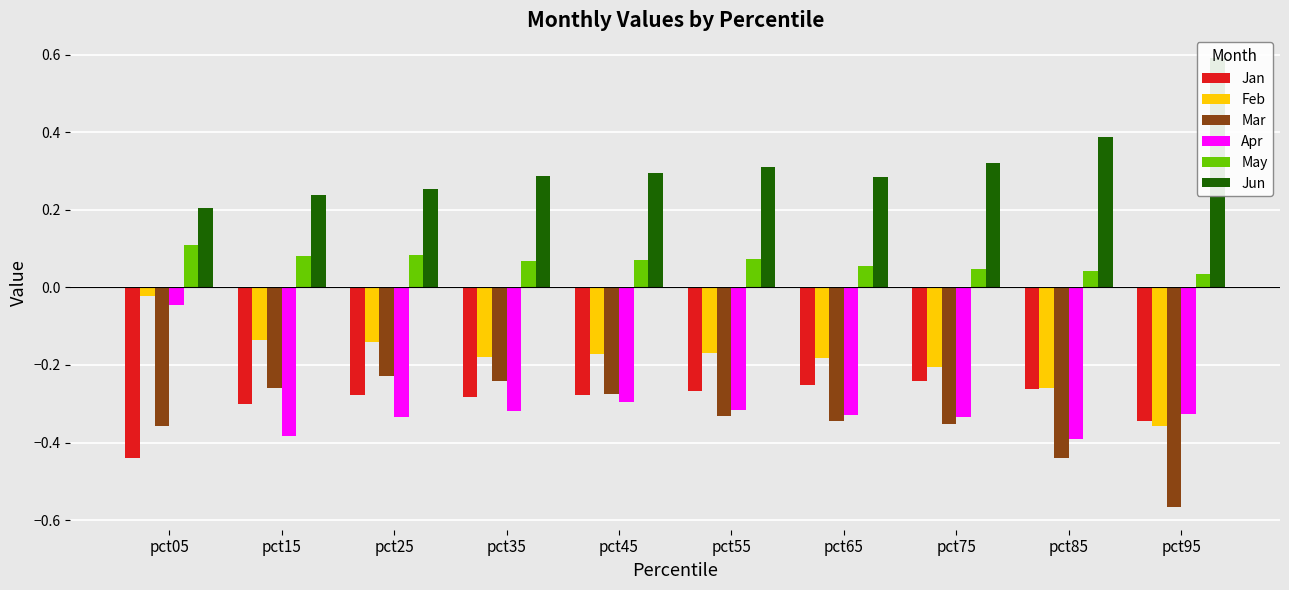

Reading left to right, extract all data points from this chart.

Jan: pct05=-0.4	pct15=-0.3	pct25=-0.3	pct35=-0.3	pct45=-0.3	pct55=-0.3	pct65=-0.3	pct75=-0.2	pct85=-0.3	pct95=-0.3
Feb: pct05=-0.0	pct15=-0.1	pct25=-0.1	pct35=-0.2	pct45=-0.2	pct55=-0.2	pct65=-0.2	pct75=-0.2	pct85=-0.3	pct95=-0.4
Mar: pct05=-0.4	pct15=-0.3	pct25=-0.2	pct35=-0.2	pct45=-0.3	pct55=-0.3	pct65=-0.3	pct75=-0.4	pct85=-0.4	pct95=-0.6
Apr: pct05=-0.0	pct15=-0.4	pct25=-0.3	pct35=-0.3	pct45=-0.3	pct55=-0.3	pct65=-0.3	pct75=-0.3	pct85=-0.4	pct95=-0.3
May: pct05=0.1	pct15=0.1	pct25=0.1	pct35=0.1	pct45=0.1	pct55=0.1	pct65=0.1	pct75=0.0	pct85=0.0	pct95=0.0
Jun: pct05=0.2	pct15=0.2	pct25=0.3	pct35=0.3	pct45=0.3	pct55=0.3	pct65=0.3	pct75=0.3	pct85=0.4	pct95=0.6